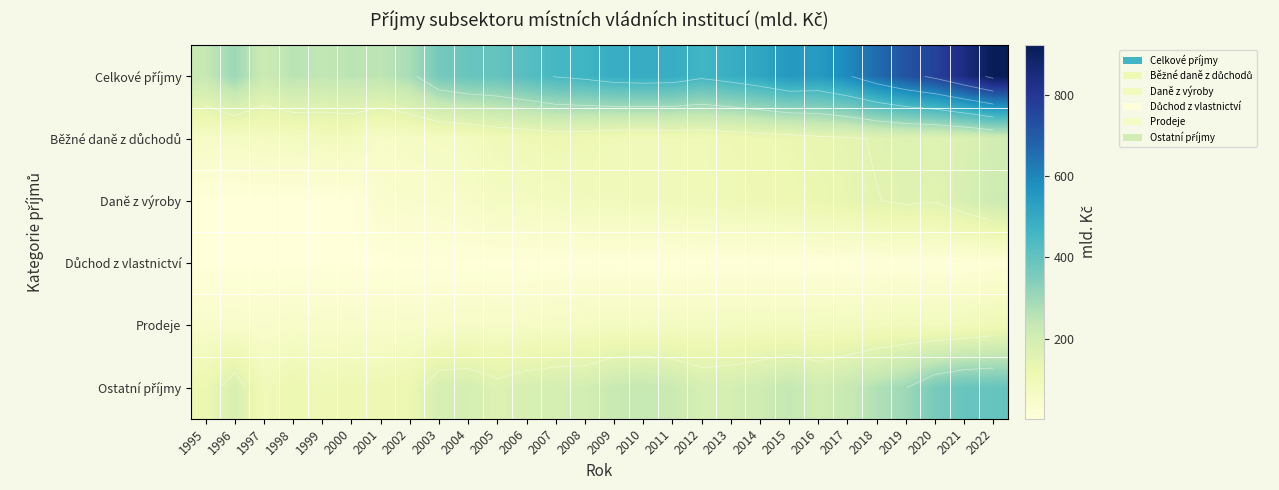

The Celkové příjmy series shows 394.5 at 2005. True or false?

True